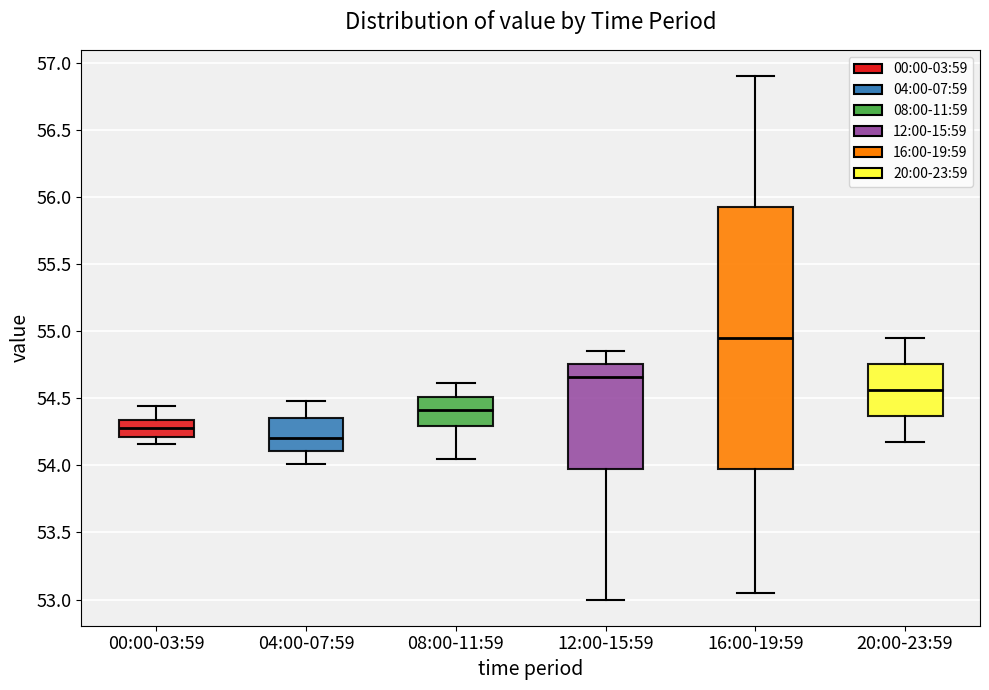

Where is the upper edge of the box for 04:00-07:59 on the y-axis? The values are not printed on the chart, so give them approximately, as read against the axis.

54.35